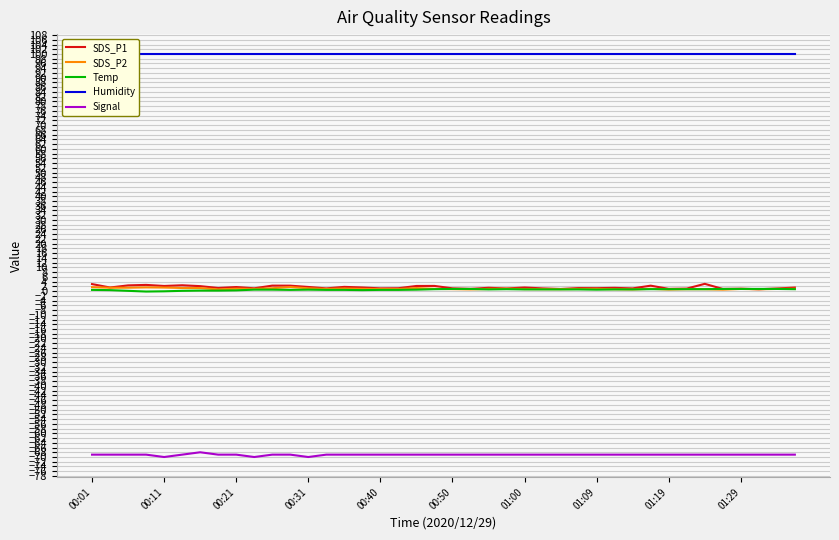

How many lines are shown in the chart?

5